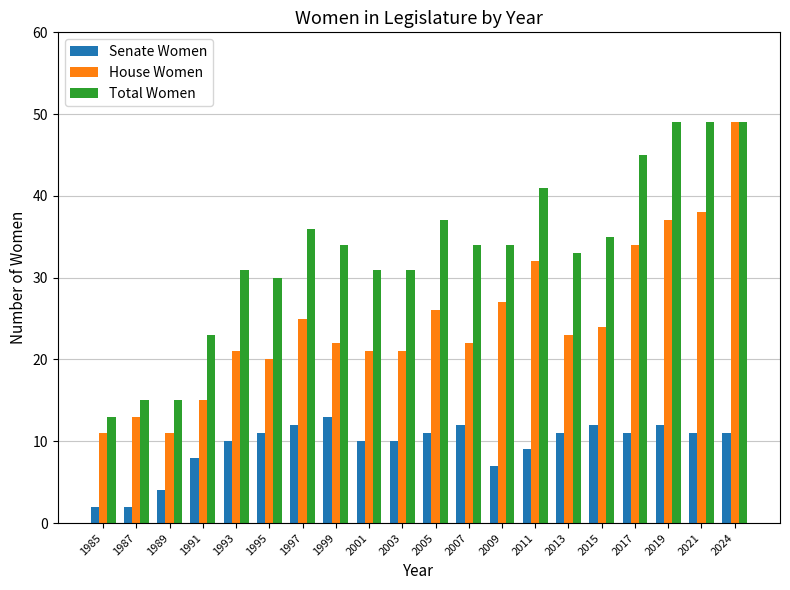

Which series has the widest spread of values?

House Women